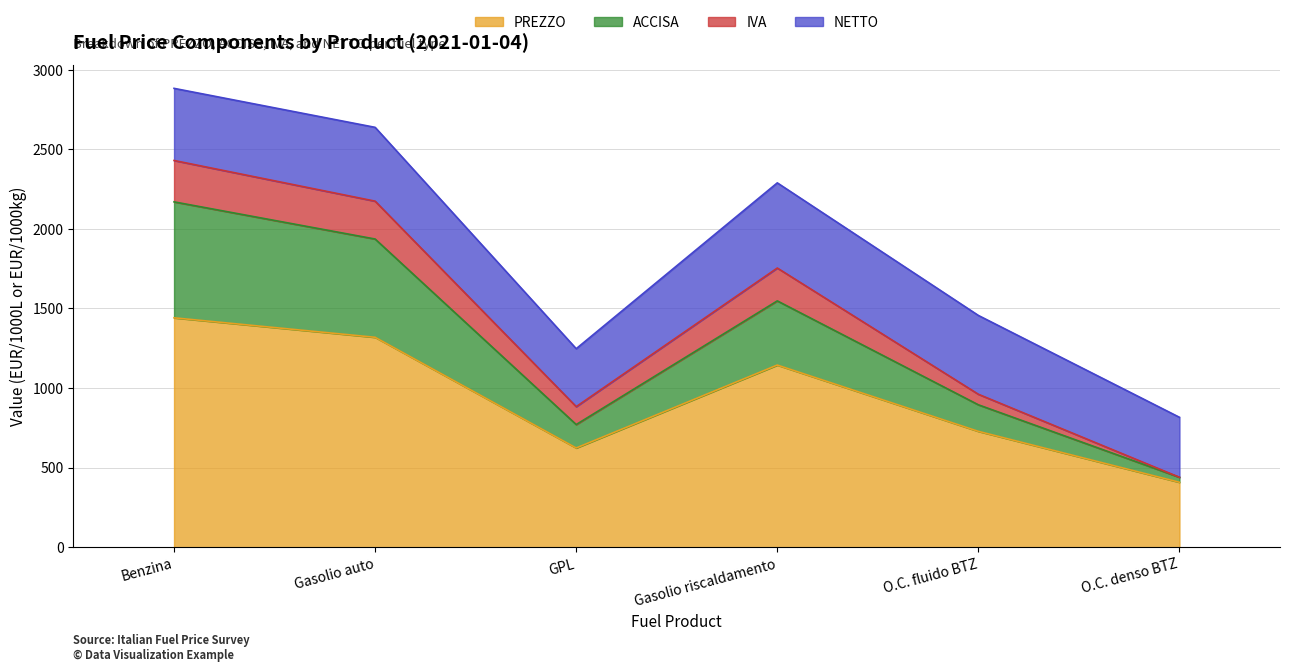

The value of PREZZO at GPL is 246.9. True or false?

False